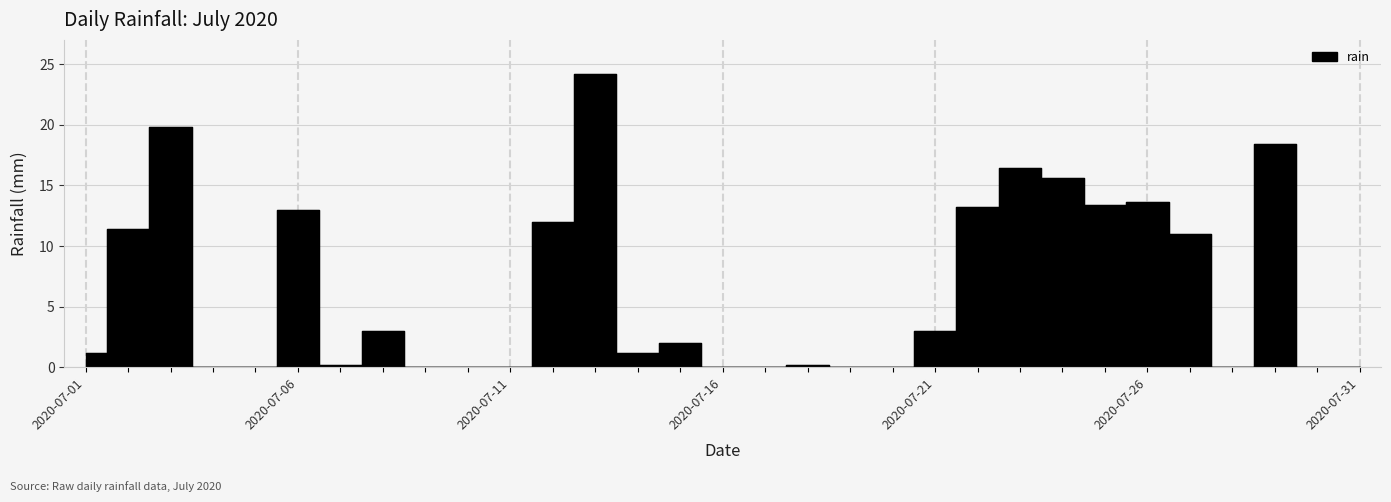

At which label does the data first exceed 1?

2020-07-01